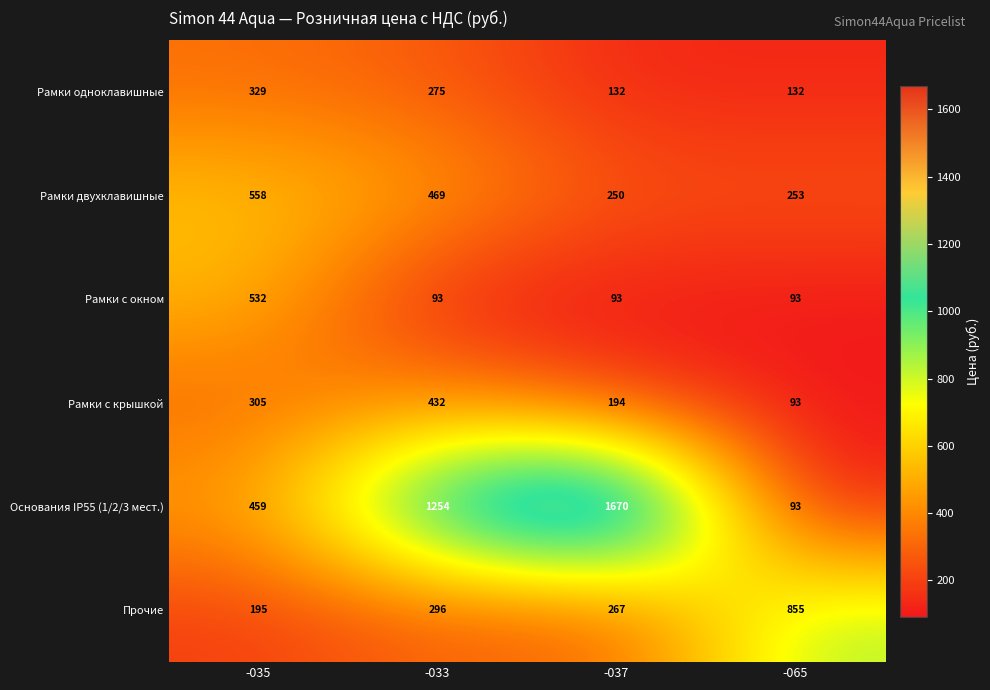

What is the sum of the Прочие values at -037 and -065?

1122